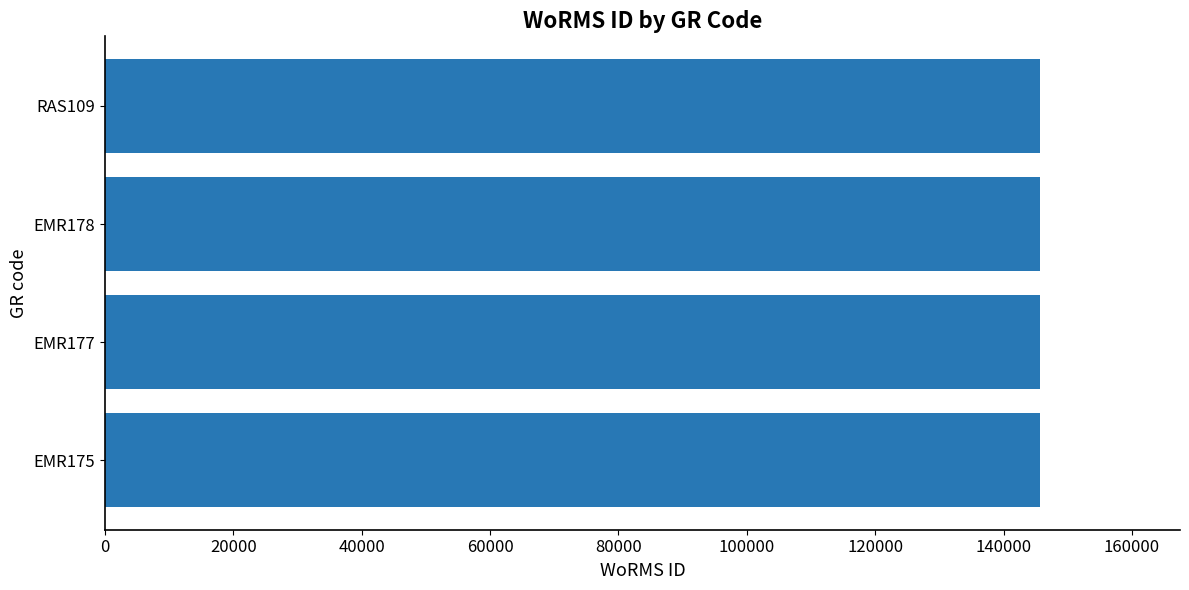

What is the average value?

145638